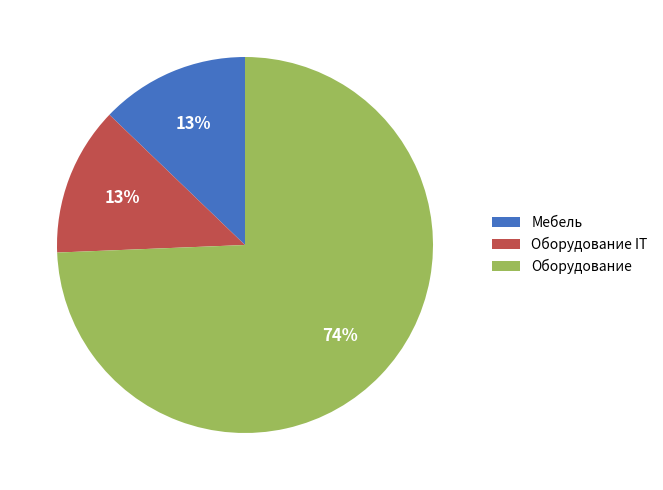

What percentage is the Оборудование slice, to the nearest percent?

74%